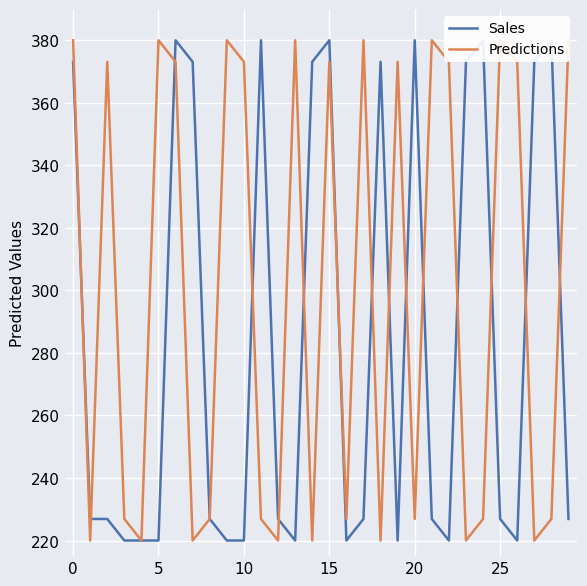

True or false: Sales has a value of 373.1 at 27.

True